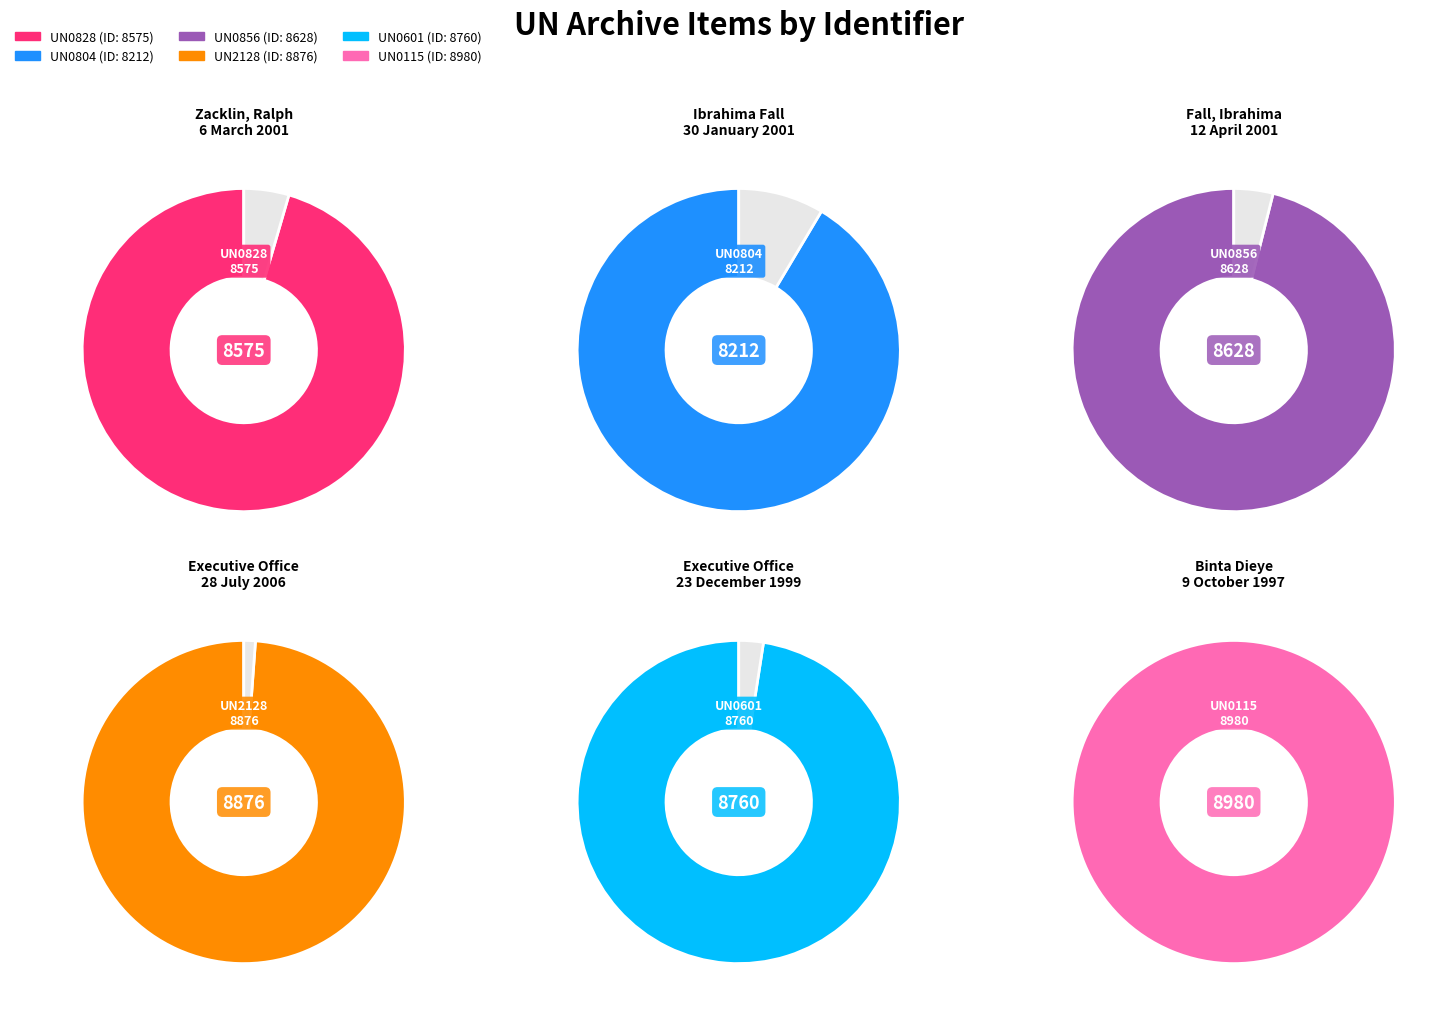

Does any single category account for the majority?

No